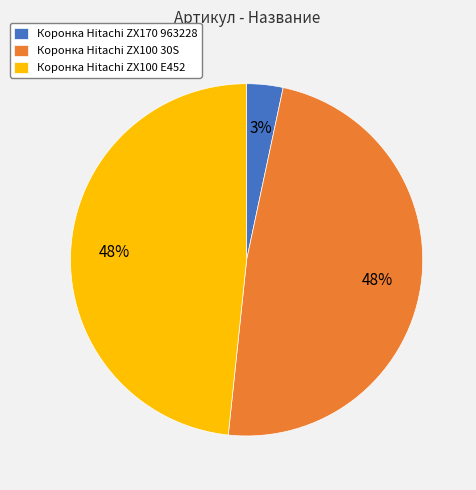

Is the sum of Коронка Hitachi ZX170 963228 and Коронка Hitachi ZX100 30S greater than half?

Yes